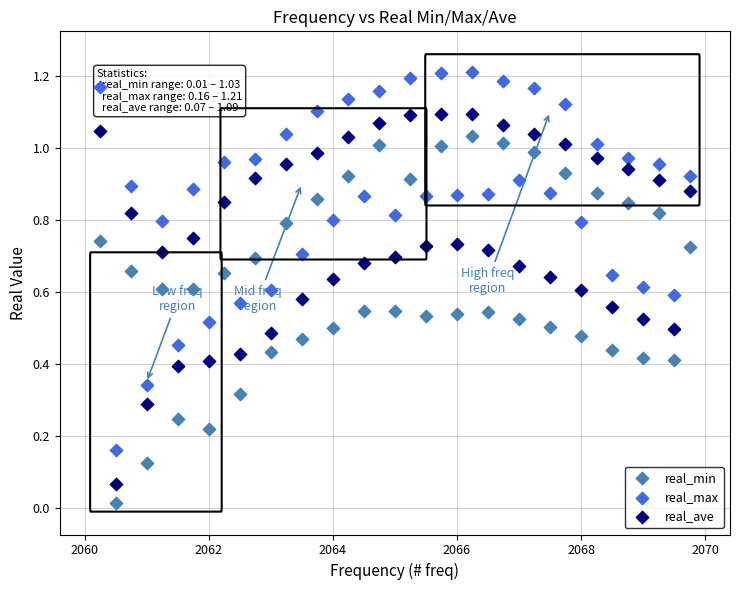

Which series reaches the maximum Y coordinate?

real_max